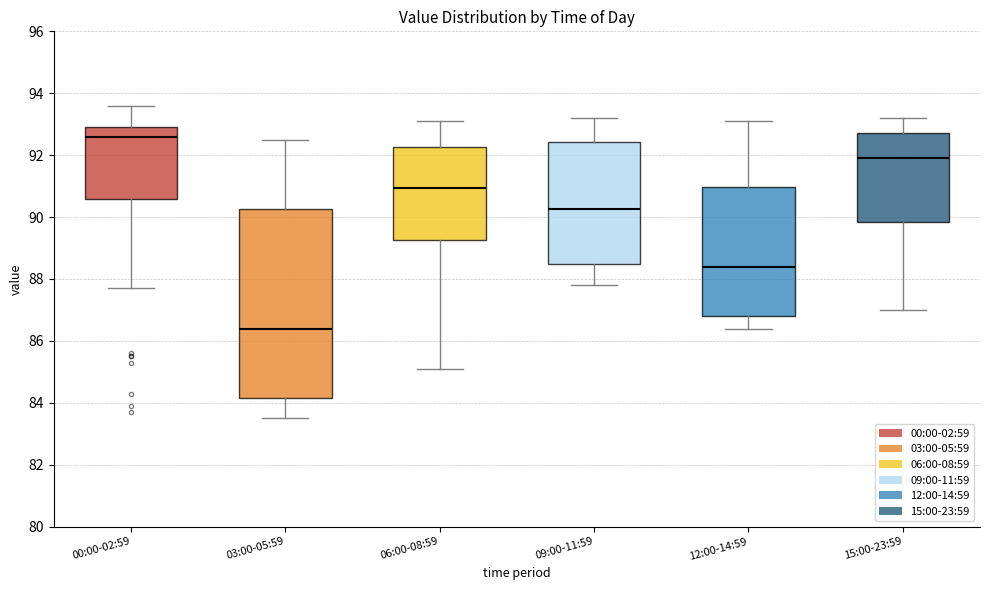

Reading left to right, read every box against the y-axis: the position of its median line, the range the box covers, and the ends of its whiskers. The values are not printed on the chart, so give them approximately, as read against the axis.

00:00-02:59: median 92.6, box 90.6 to 93.0, whiskers 87.8 to 93.6
03:00-05:59: median 86.4, box 84.2 to 90.2, whiskers 83.6 to 92.6
06:00-08:59: median 91.0, box 89.2 to 92.2, whiskers 85.2 to 93.2
09:00-11:59: median 90.2, box 88.4 to 92.4, whiskers 87.8 to 93.2
12:00-14:59: median 88.4, box 86.8 to 91.0, whiskers 86.4 to 93.2
15:00-23:59: median 92.0, box 89.8 to 92.8, whiskers 87.0 to 93.2